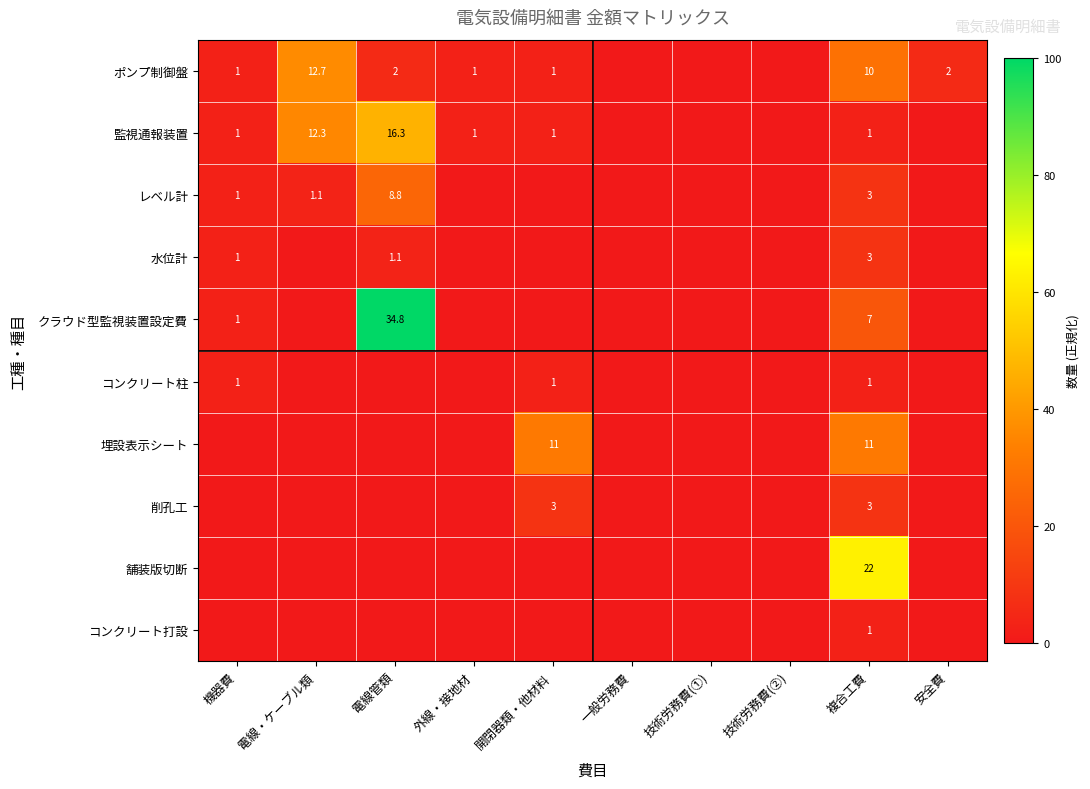

The 水位計 series shows 1.5 at 電線管類. True or false?

False